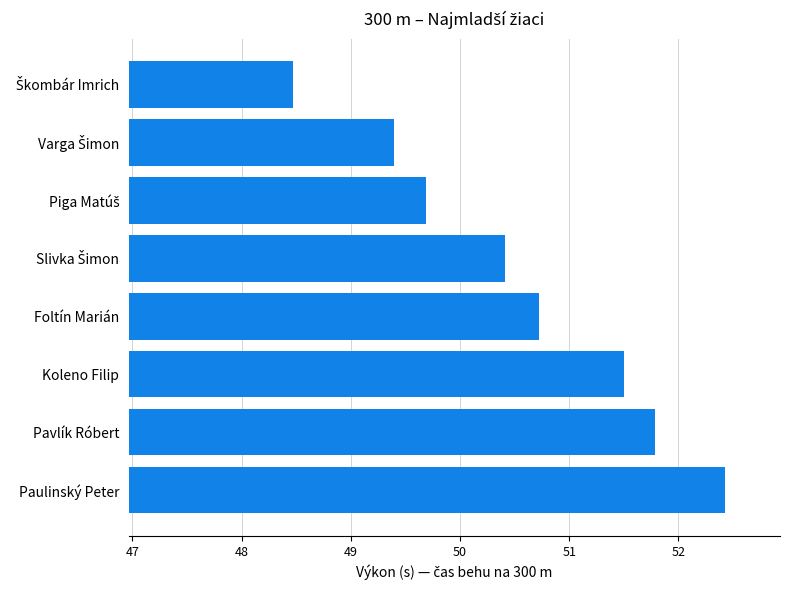

What is the difference between the second highest and minimum values?

3.3